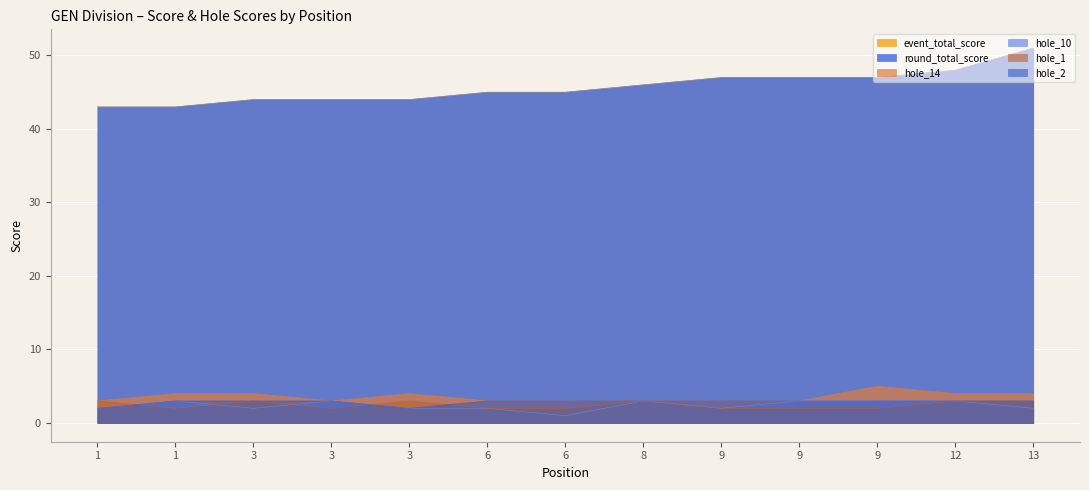

True or false: hole_2 has more than 2 interior local peaks.

False